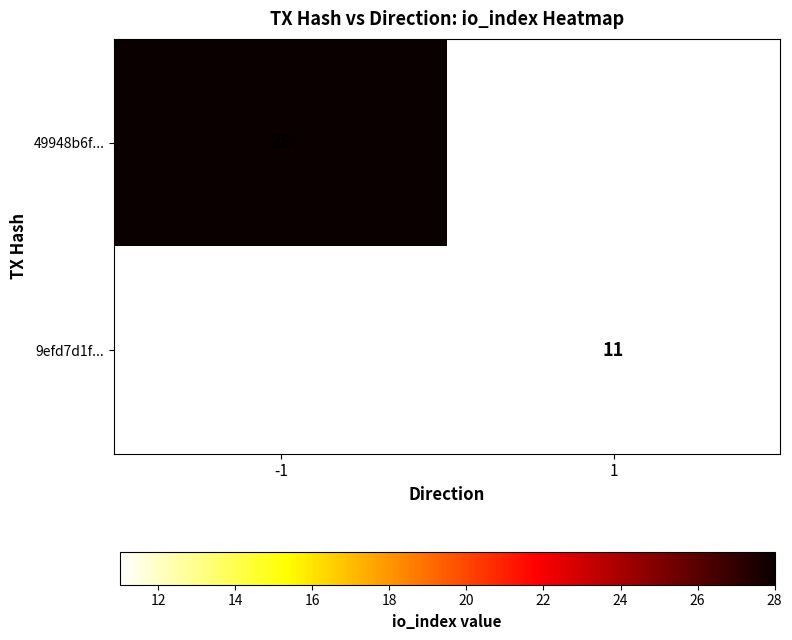

The value of 9efd7d1f... at 1 is 11. True or false?

True